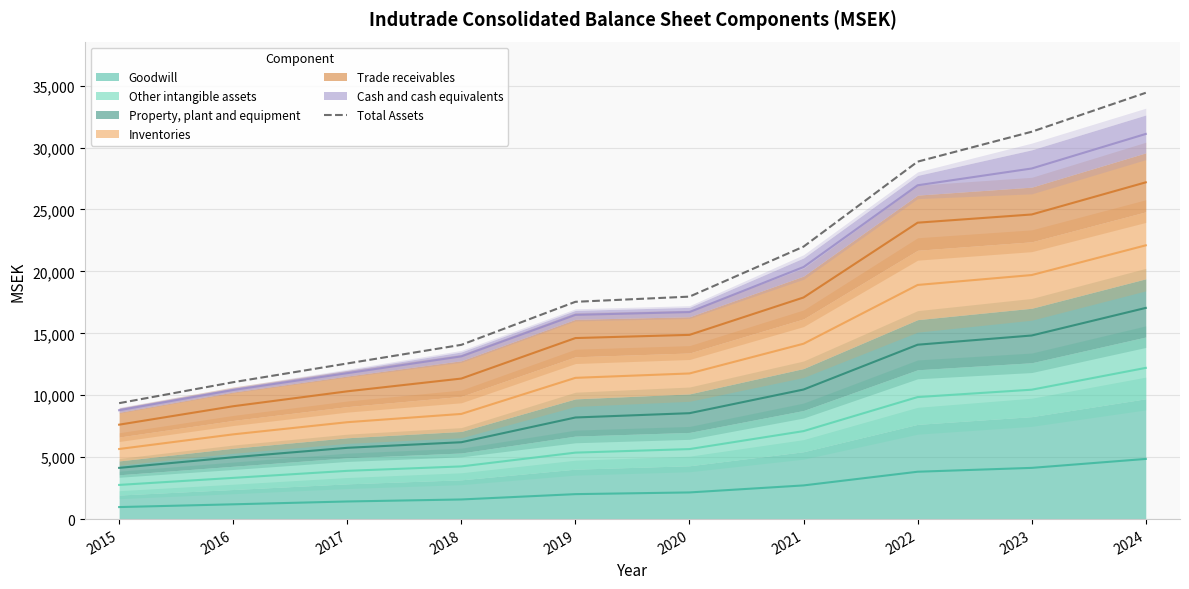

What is the value of the 10th point from the left?

34421